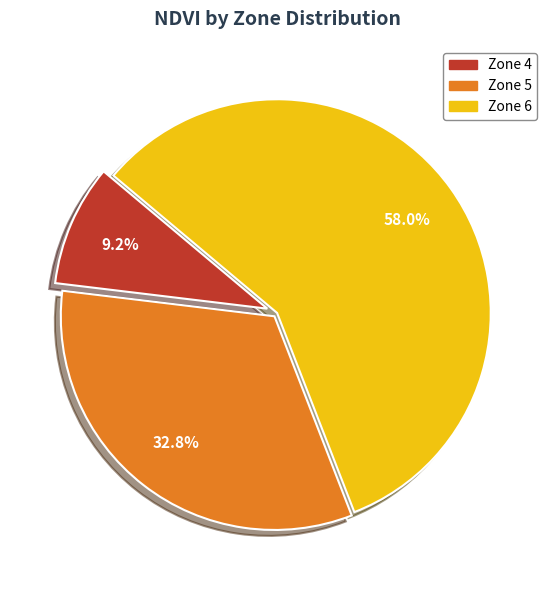

What is the ratio of the value at Zone 4 to the value at Zone 6?

0.2